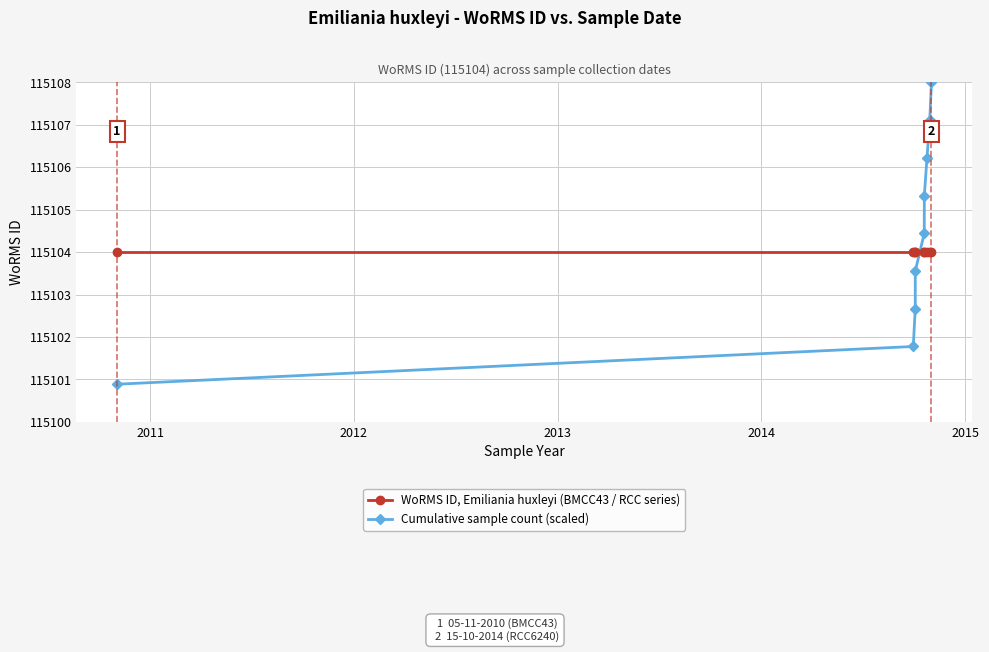

Reading left to right, what are all the values shown in this chart?

WoRMS ID, Emiliania huxleyi (BMCC43 / RCC series): 115104.0	115104.0	115104.0	115104.0	115104.0	115104.0	115104.0	115104.0	115104.0
Cumulative sample count (scaled): 115100.9	115101.8	115102.7	115103.6	115104.4	115105.3	115106.2	115107.1	115108.0